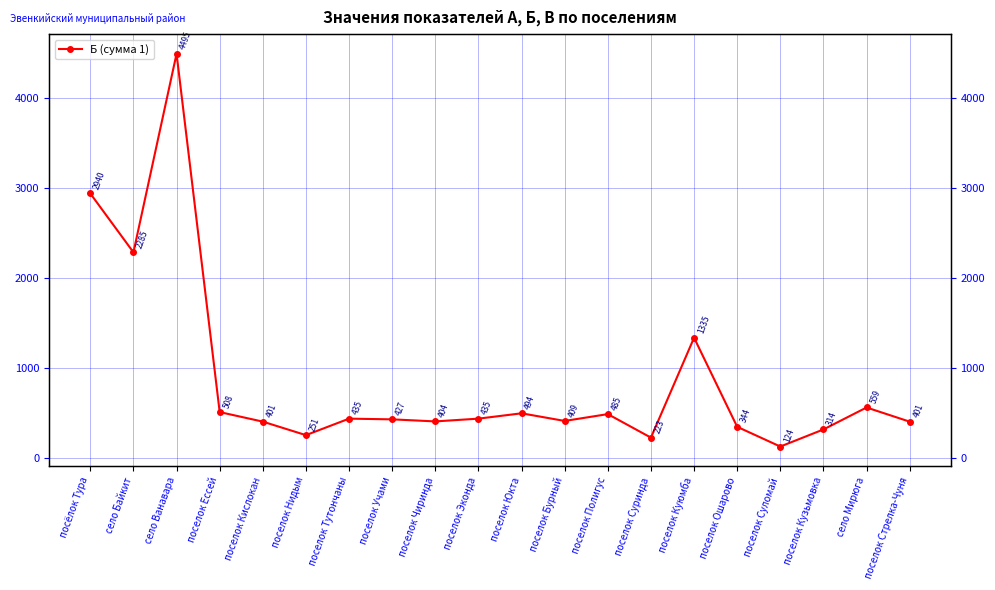

How many interior local peaks (higher than both neighbors) does the data have?

6